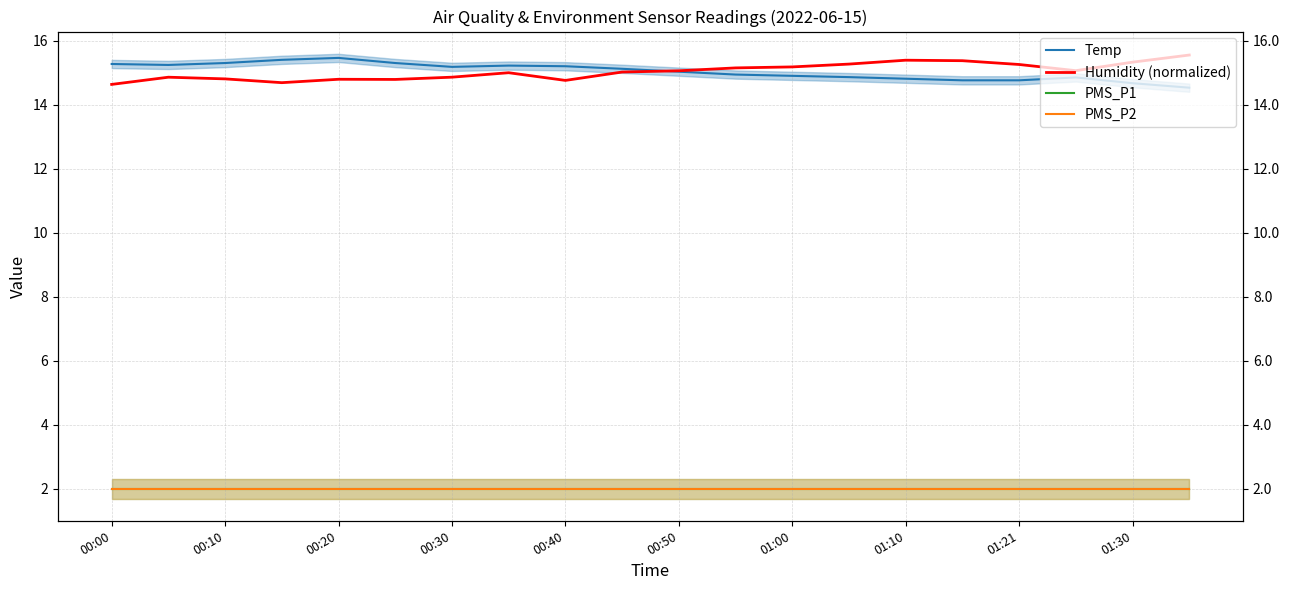

What is the sum of all PMS_P2 values?

40.0